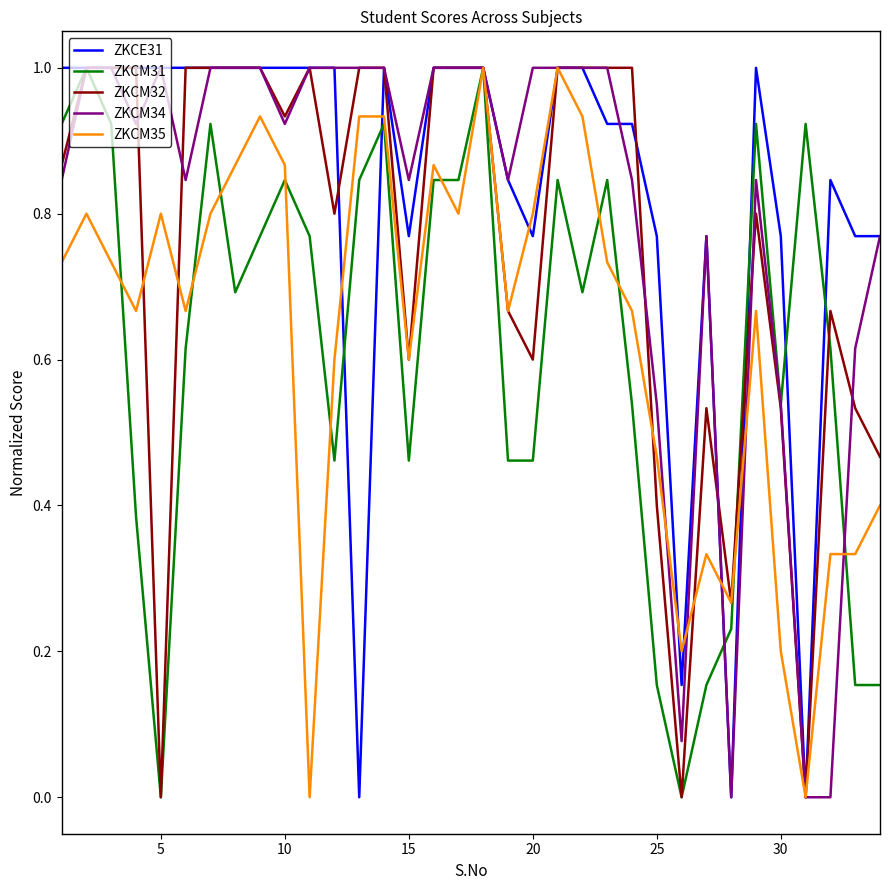

What is the maximum value shown in the chart?

1.0